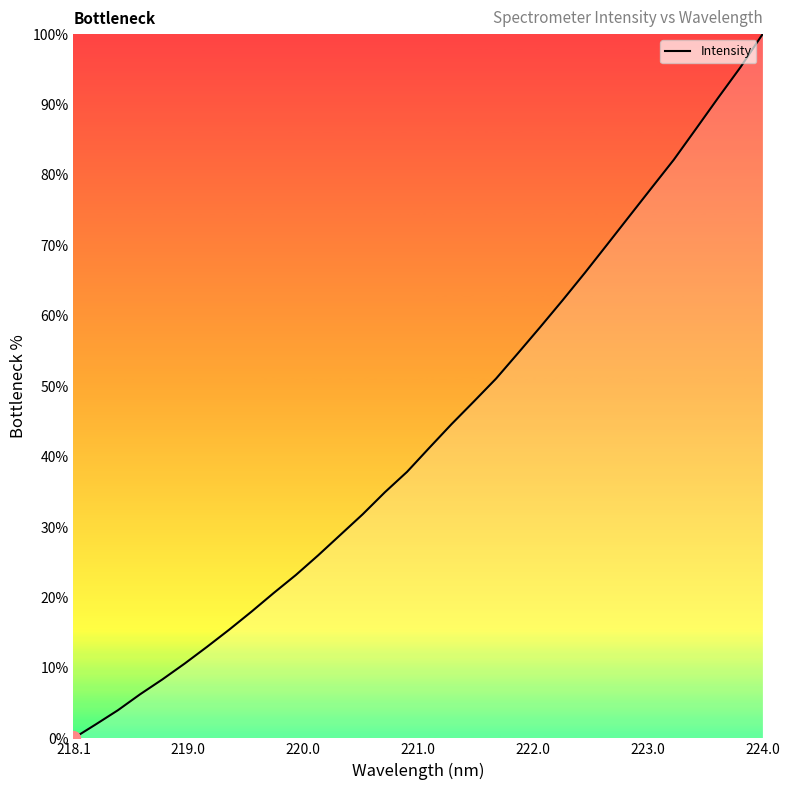

What is the maximum value shown in the chart?

100.0